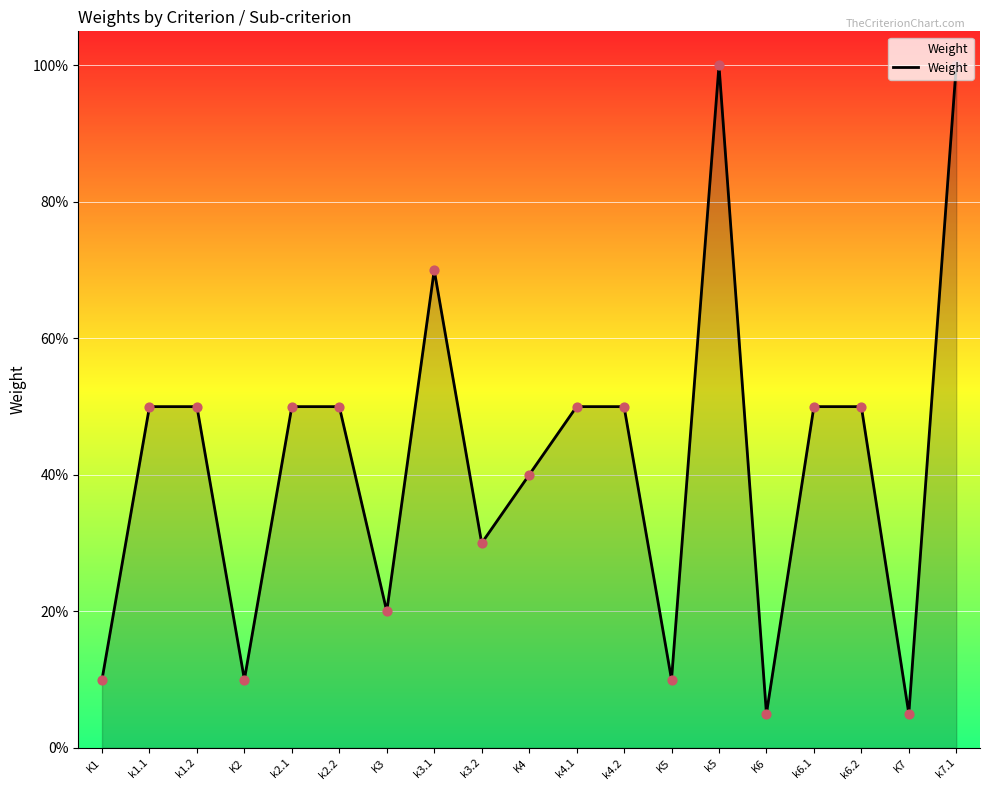

What is the change in value from K2 to k6.2?

+0.4